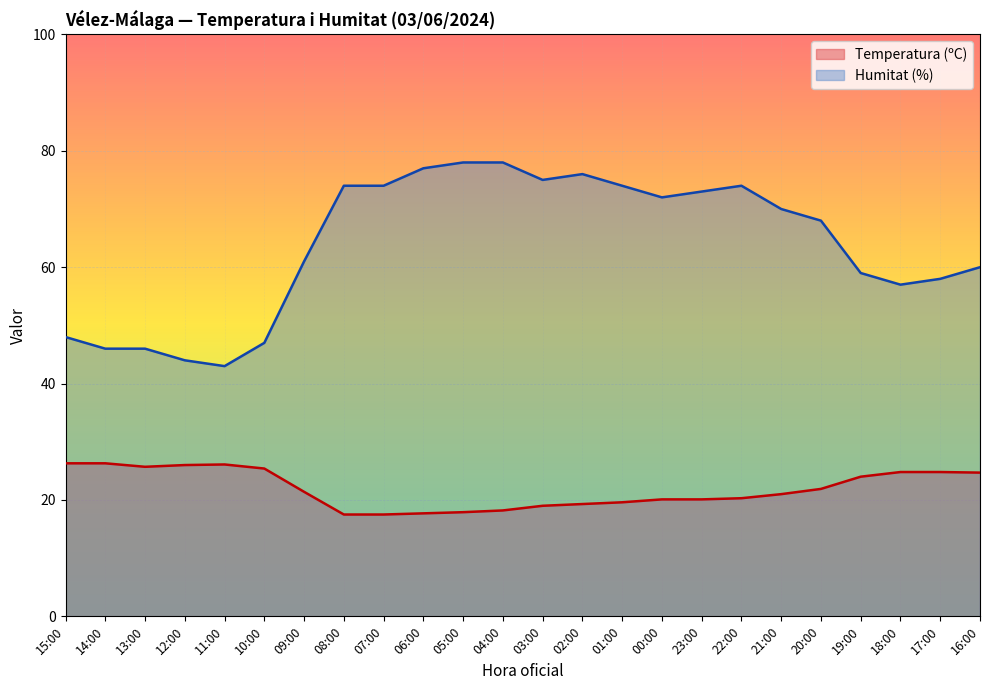

At which label is Temperatura (ºC) closest to 21?

21:00